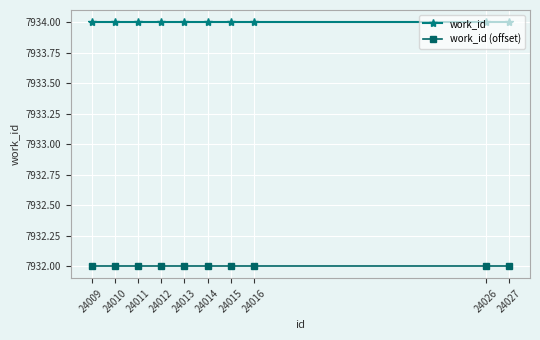

At how many categories does at least one series exceed 7933?

10